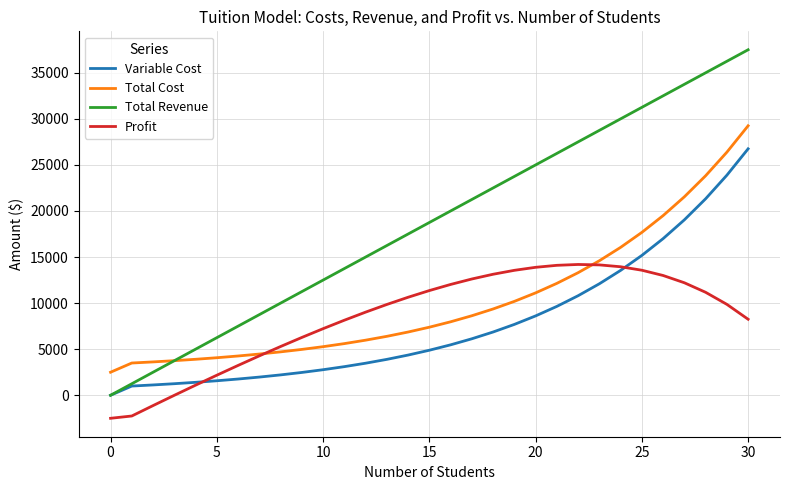

How many values in the Total Cost series are below 7387?

15